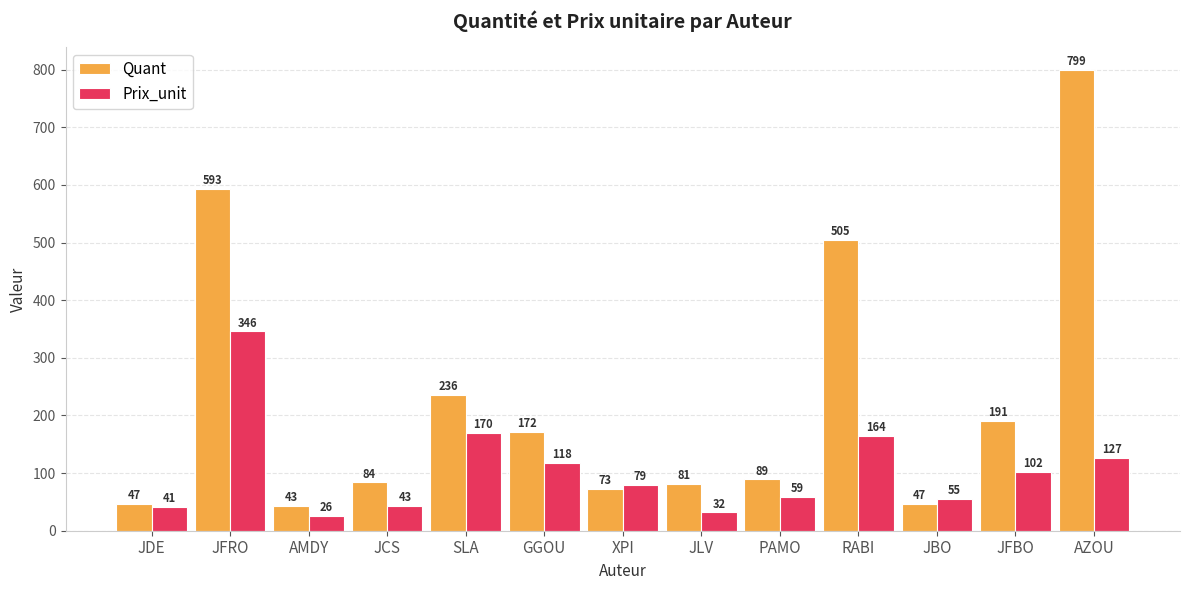

At which label is Quant closest to 421?

RABI